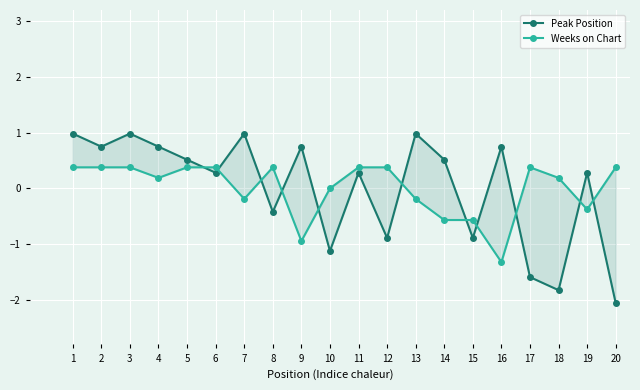

Which label corresponds to the largest value in the chart?

1